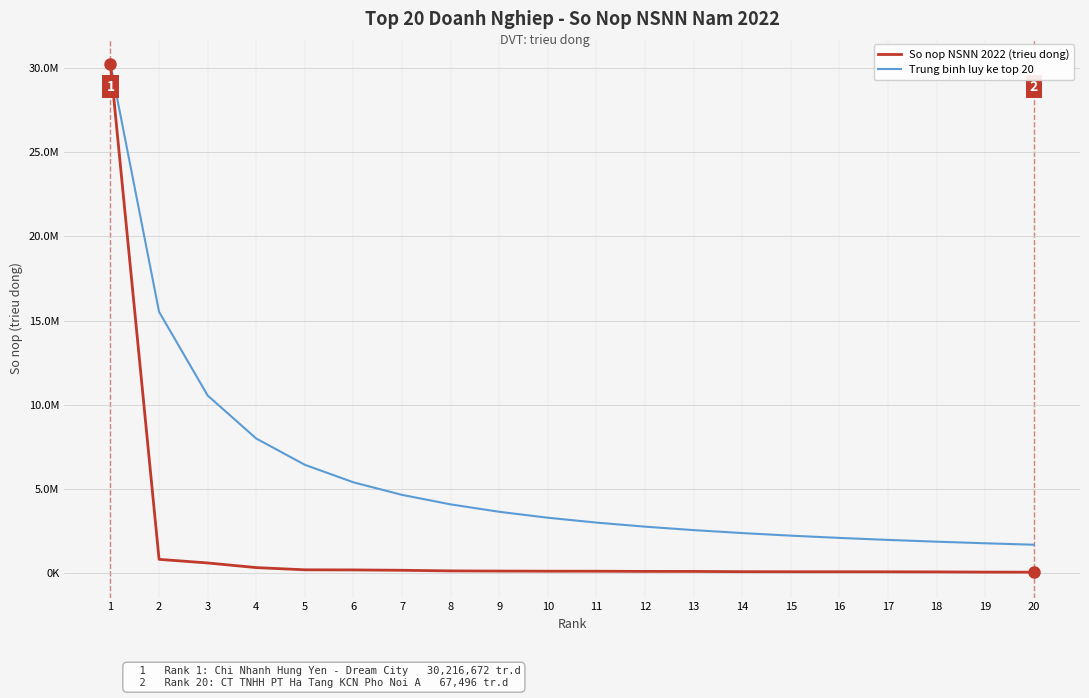

True or false: So nop NSNN 2022 (trieu dong) and Trung binh luy ke top 20 cross at least once.

False